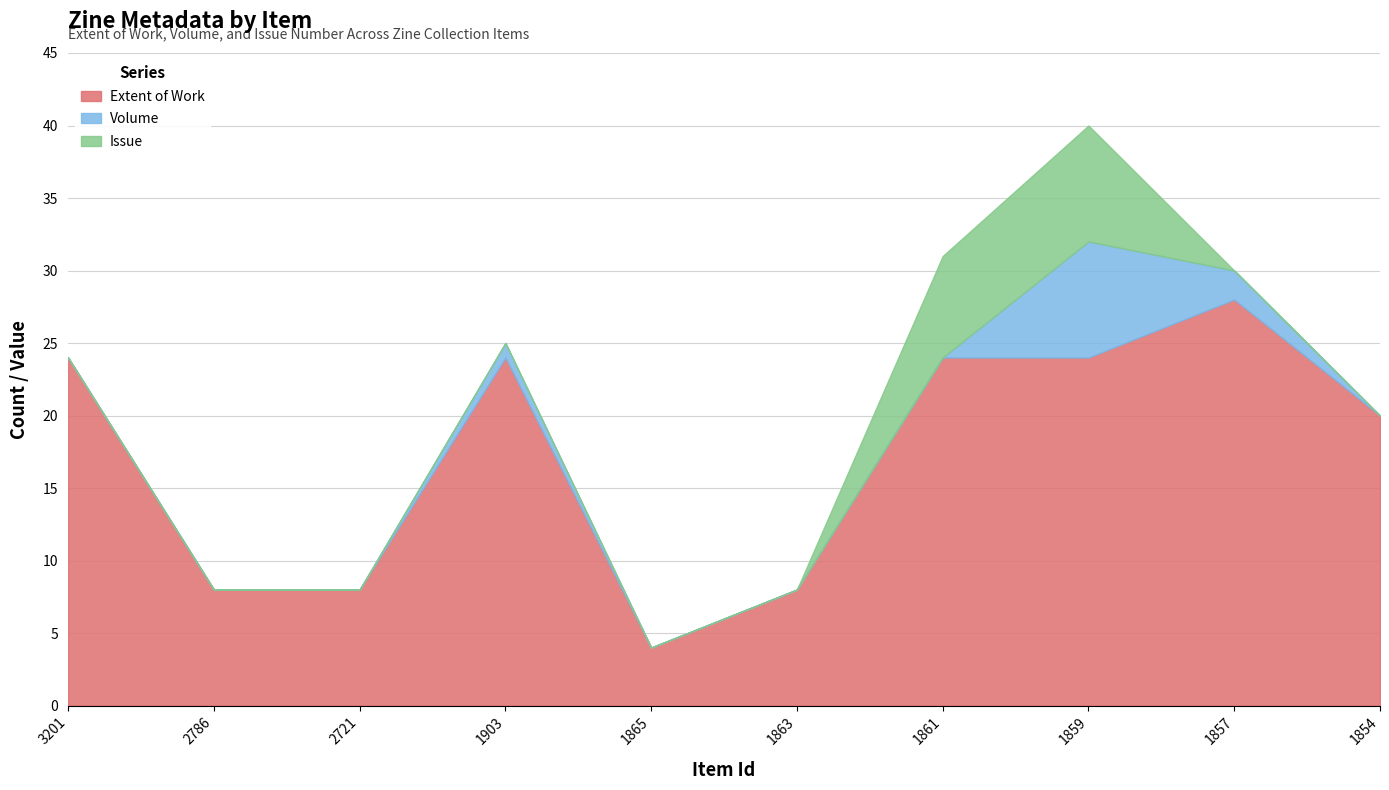

What is the maximum value for Extent of Work?

28